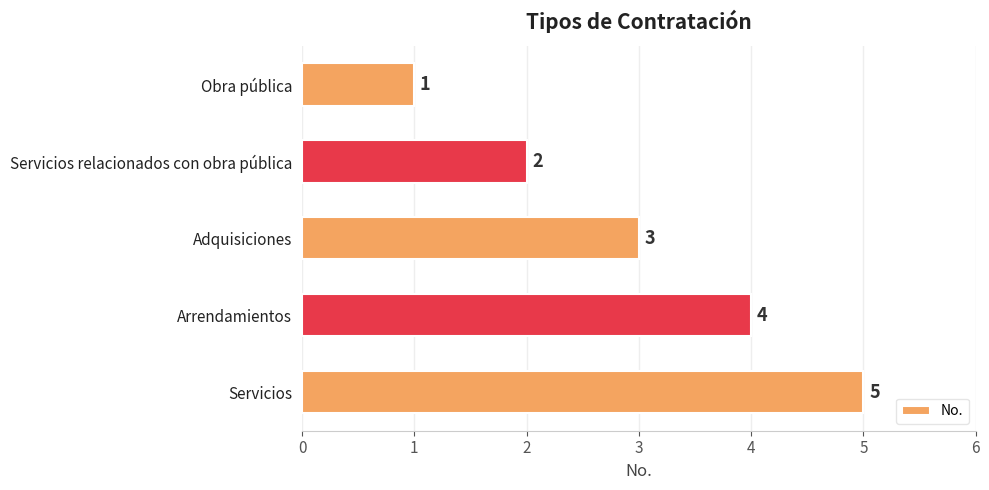

How many data points are less than 3?

2